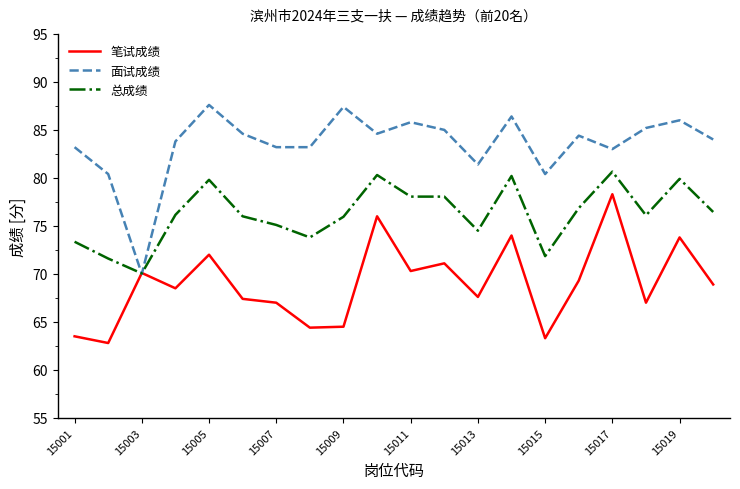

Which series has the largest range (max minus min)?

面试成绩